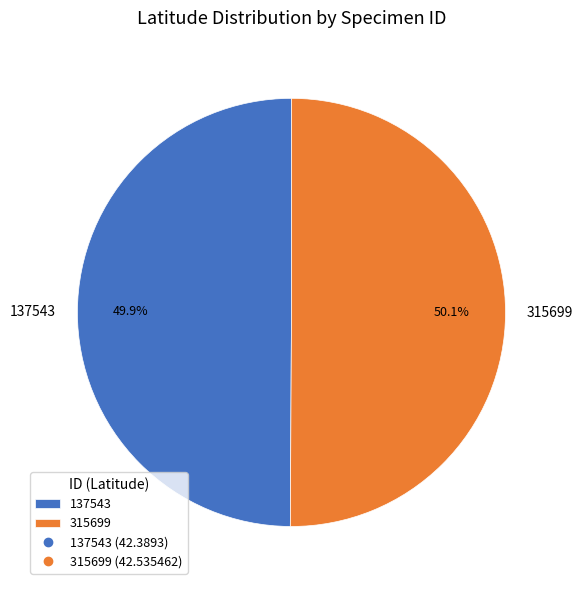

Count the number of slices in the pie.

2